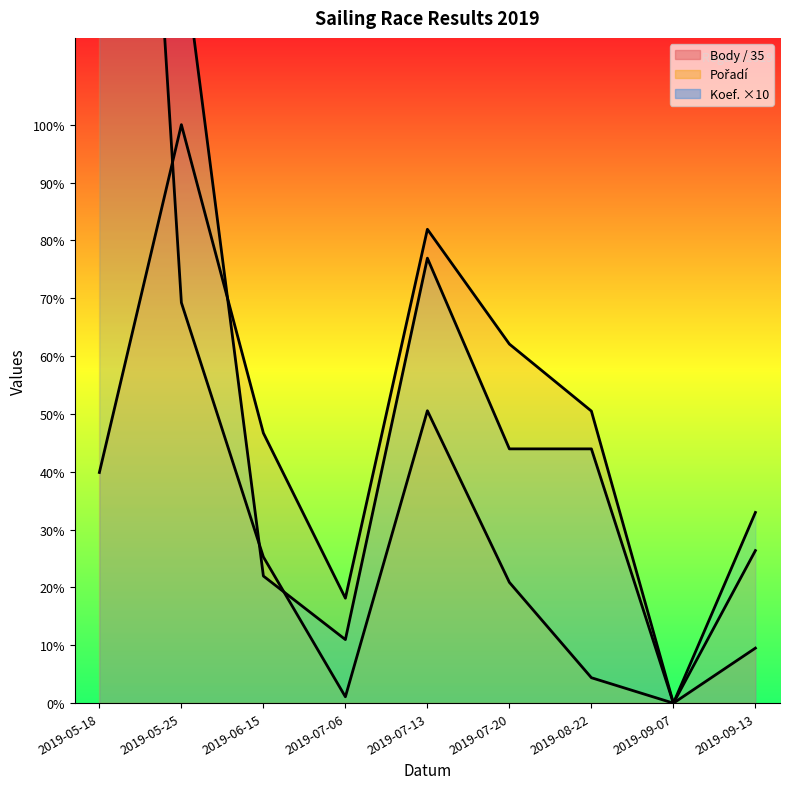

Which series has the largest total across all categories?

Koef. ×10